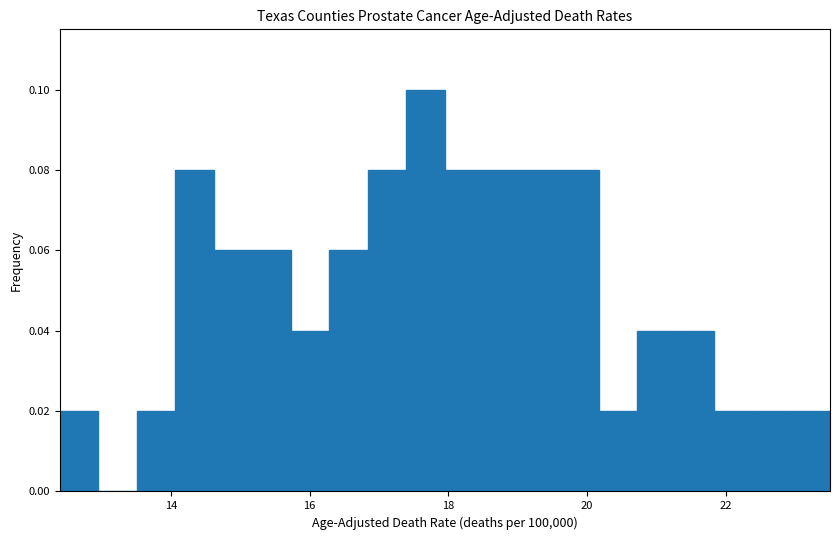

Read against the x-axis, roughly where is the centre of the tallest bar?

17.6